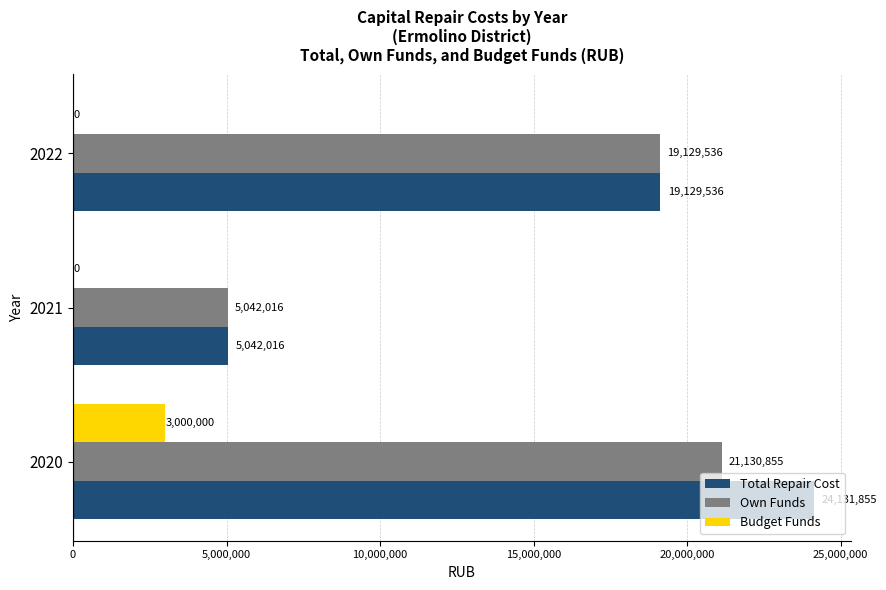

Which series has the largest total across all categories?

Total Repair Cost